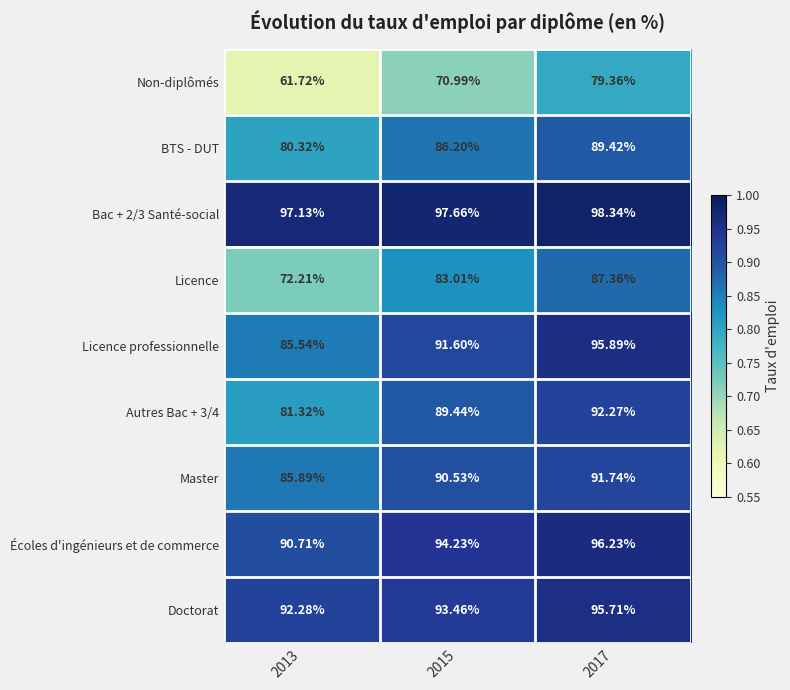

Is the value of Bac + 2/3 Santé-social at 2015 greater than the value of Licence professionnelle at 2013?

Yes